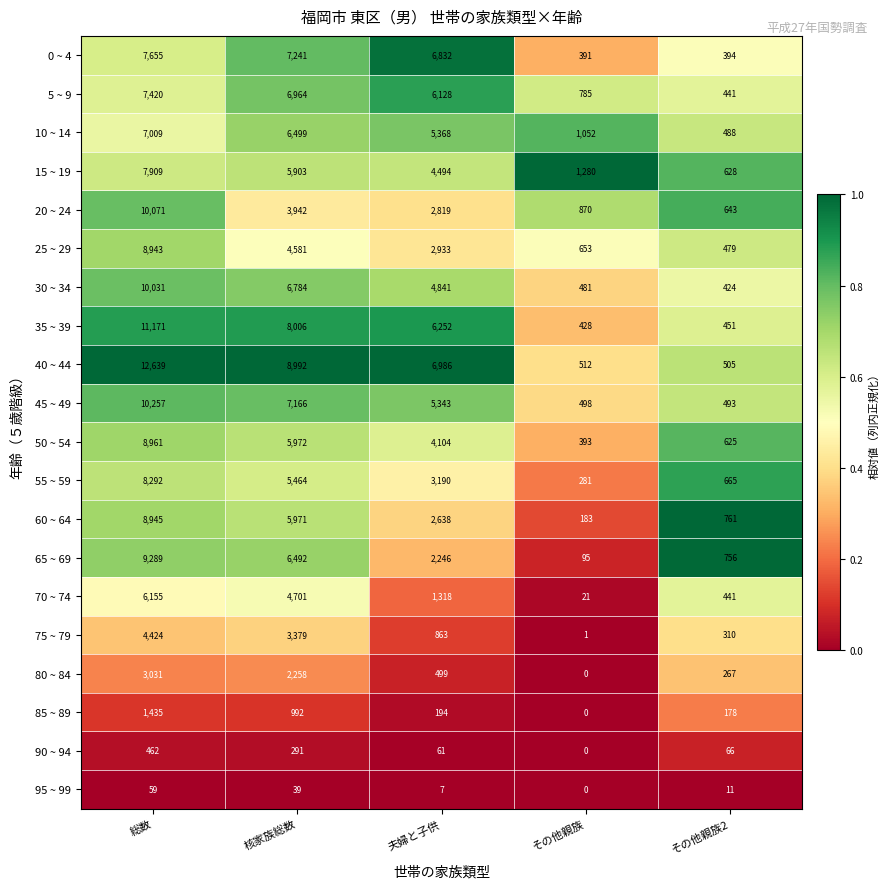

What is the sum of the 30 ~ 34 values at 総数 and その他親族?

10512